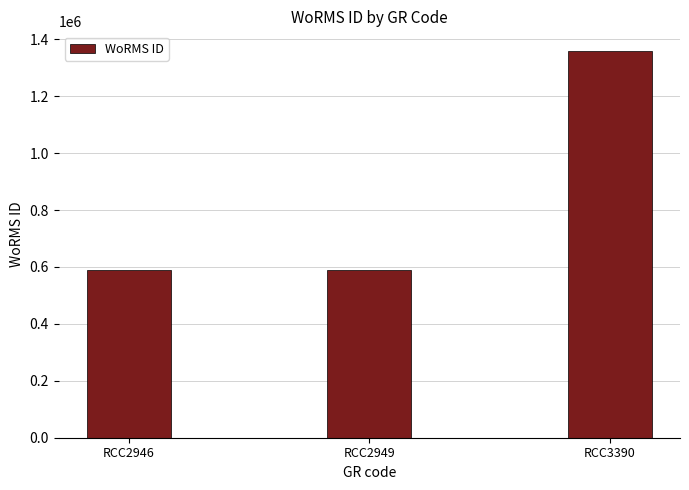

Where is the data nearest to the value 975099?

RCC2946